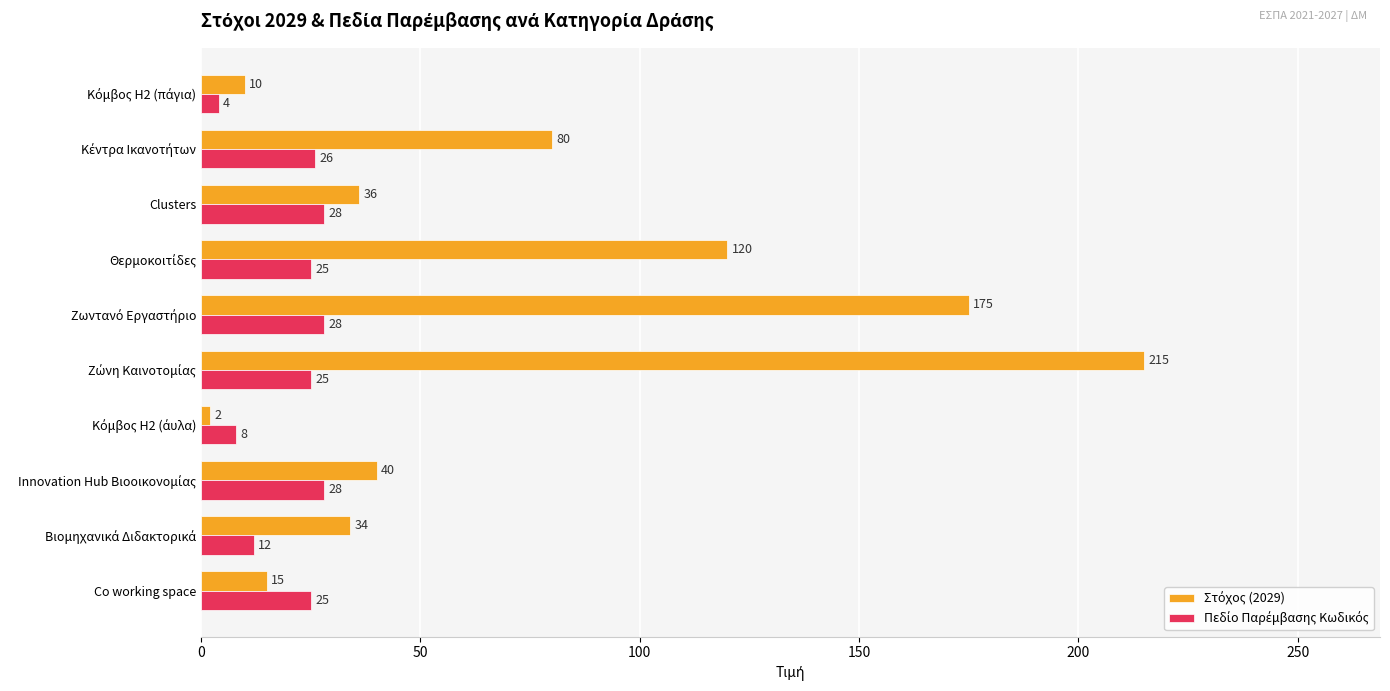

At how many categories does at least one series exceed 2?

10